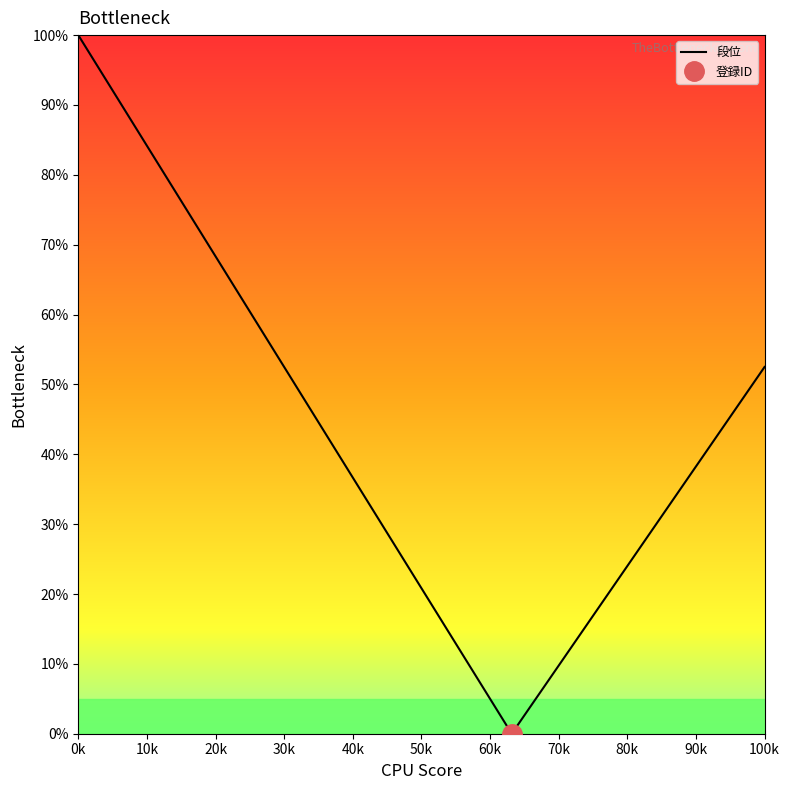

True or false: 段位 has a value of 52.5 at 100k.

True